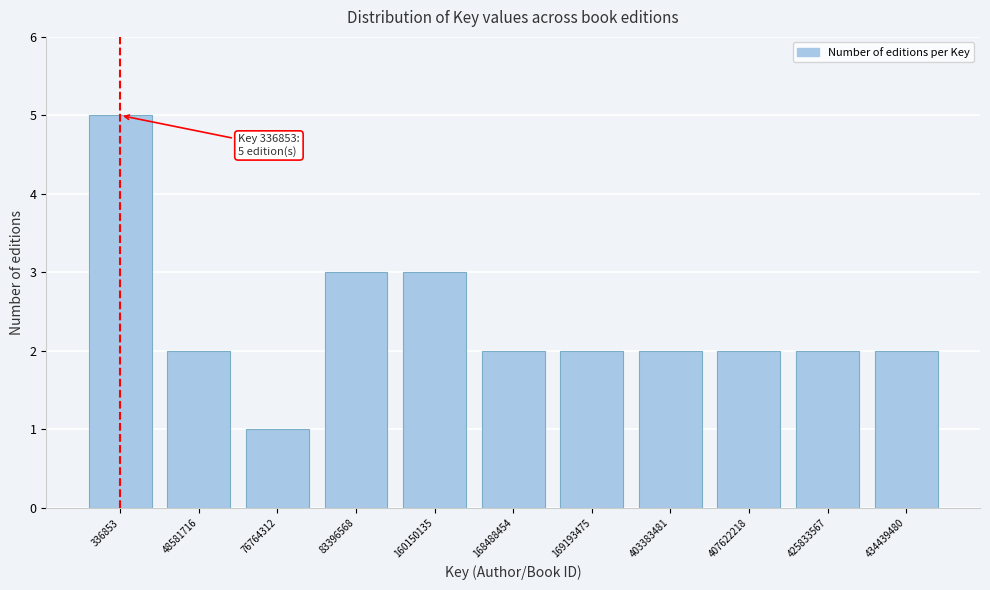

Reading right to left, list all the values displayed in this chart.

434439480=2	425833567=2	407622218=2	403383481=2	169193475=2	168488454=2	160150135=3	83396568=3	76764312=1	48581716=2	336853=5